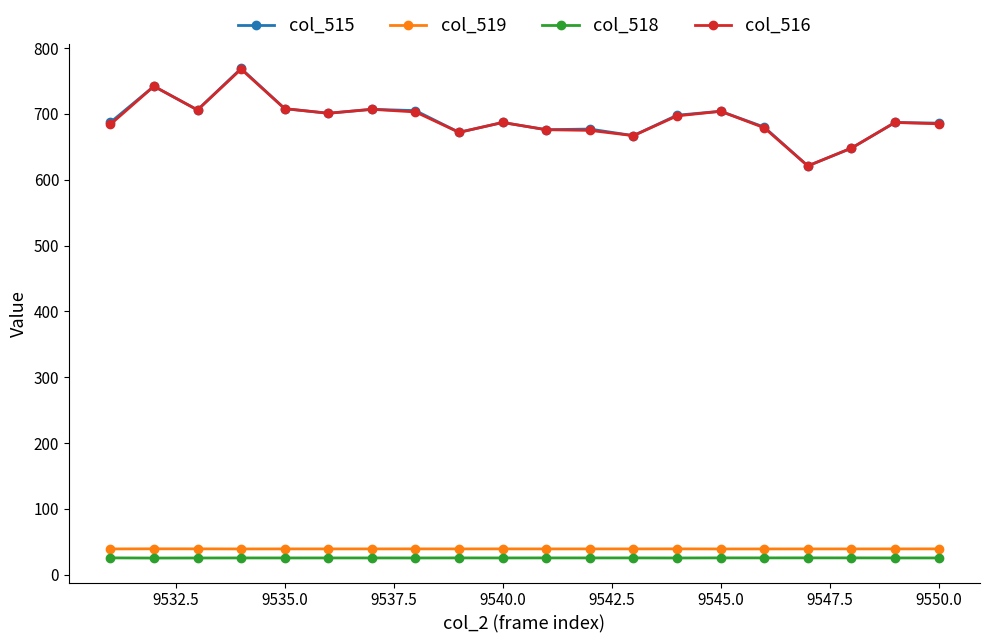

How many lines are shown in the chart?

4